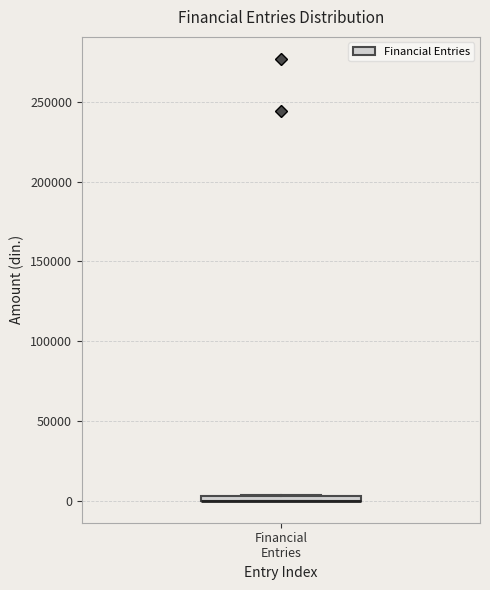

Where is the upper edge of the box for Financial Entries on the y-axis? The values are not printed on the chart, so give them approximately, as read against the axis.

5000